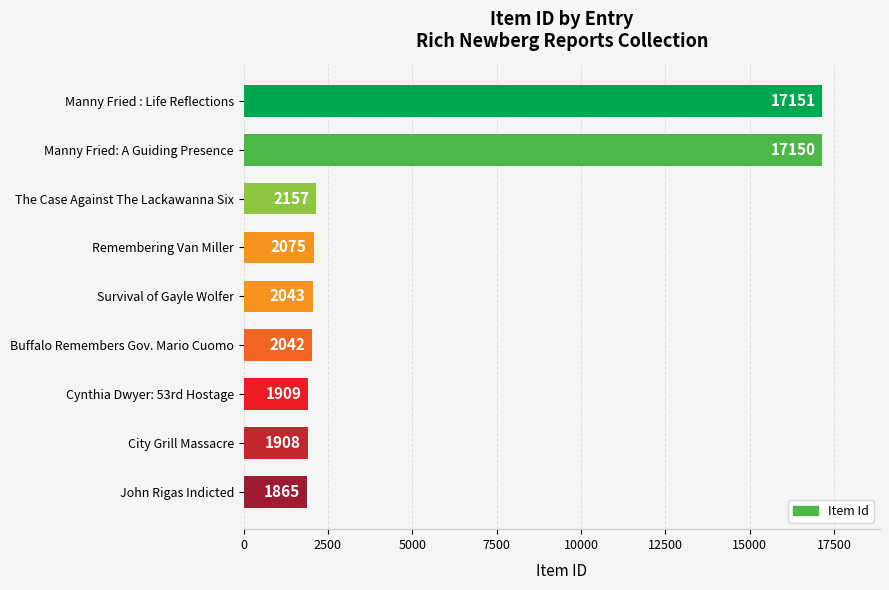

Which category has the lowest value across all series?

John Rigas Indicted